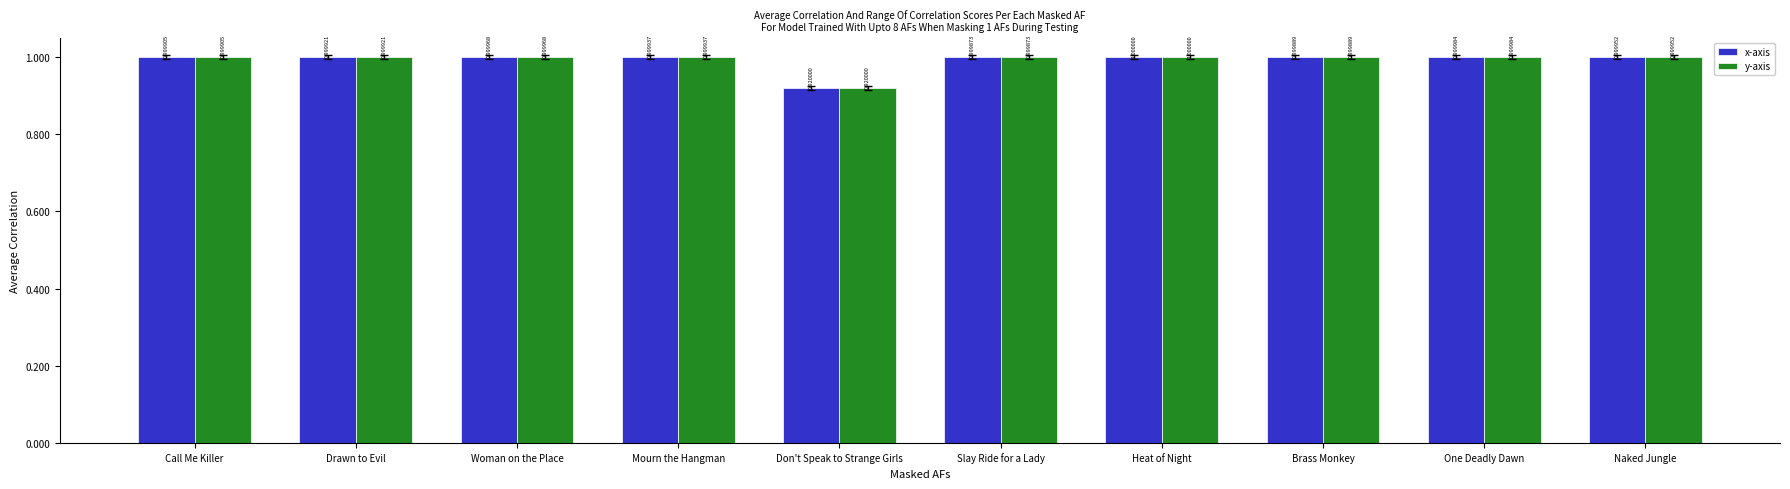

What is the label of the 5th bar from the left?

Don't Speak to Strange Girls